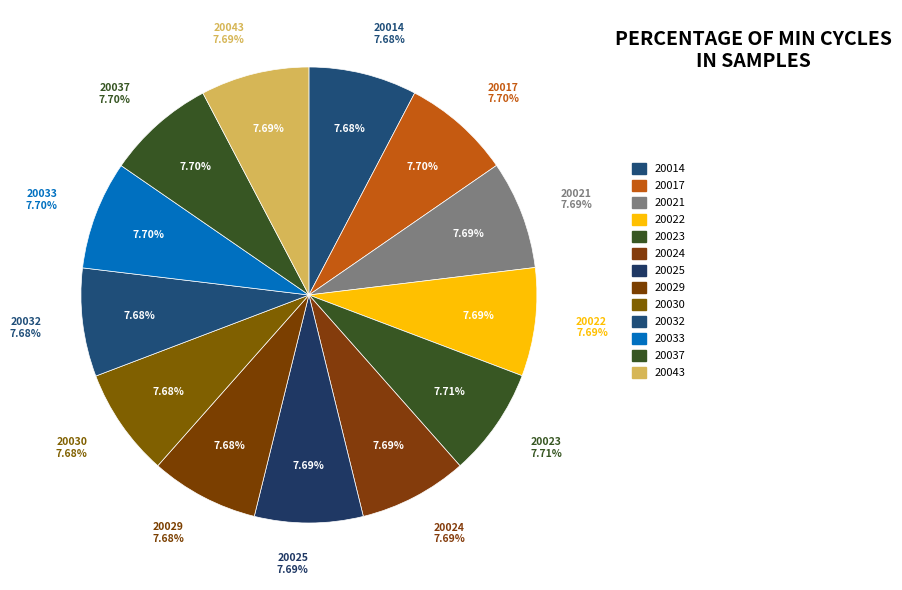

To the nearest percent, what percentage of the pie is 20022?

8%